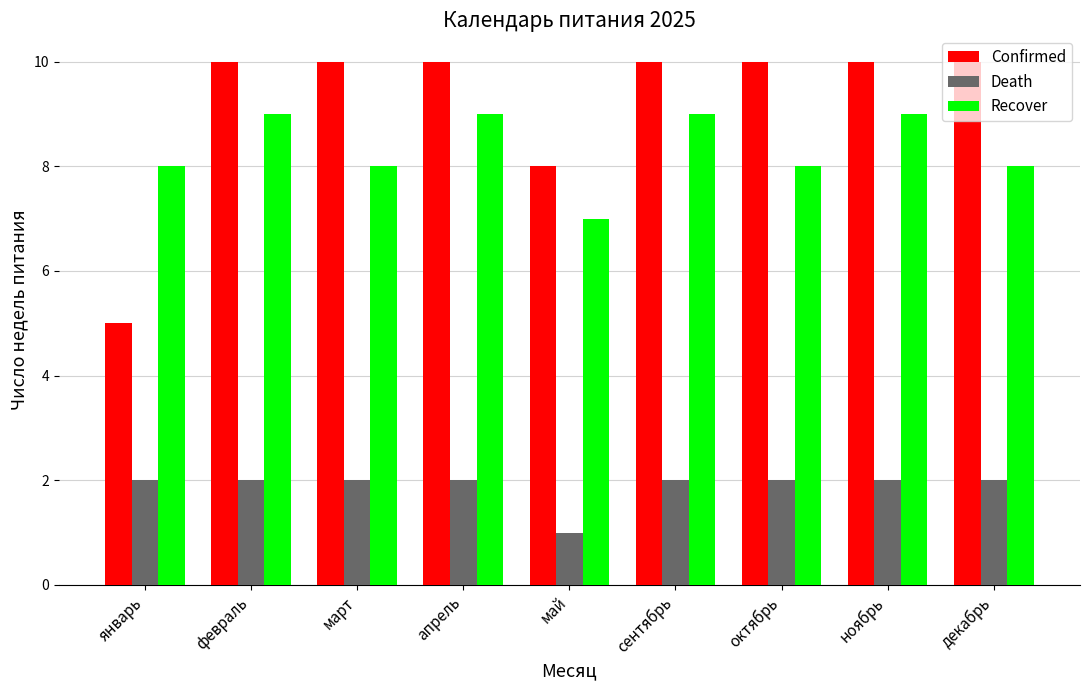

What is the sum of the Recover values at май and апрель?

16